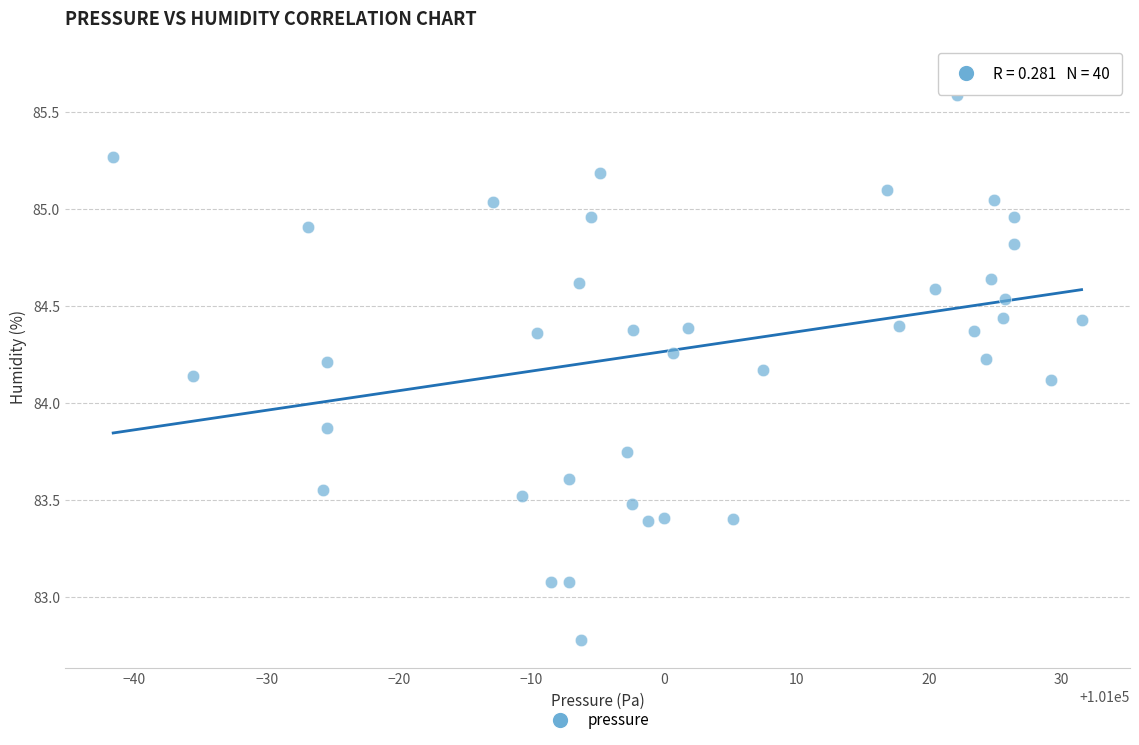

What is the range of X values (max minus min)?

73.1